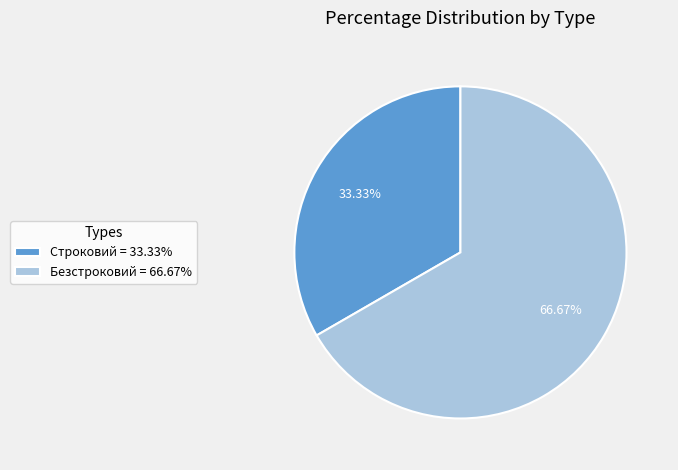

Which slice is the largest?

Безстроковий